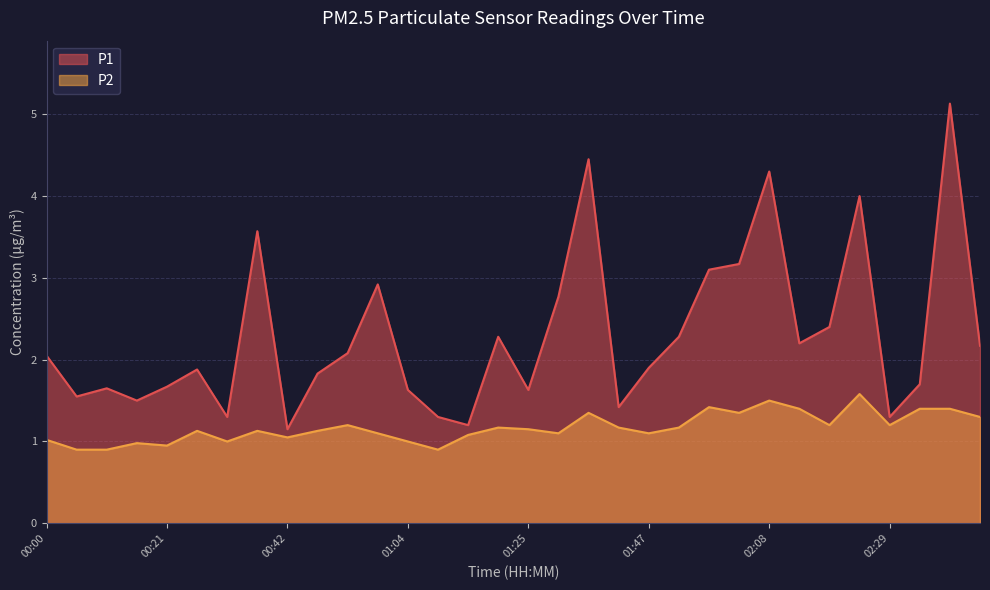

What is the value of the P2 point at the 27th from the left?

1.2